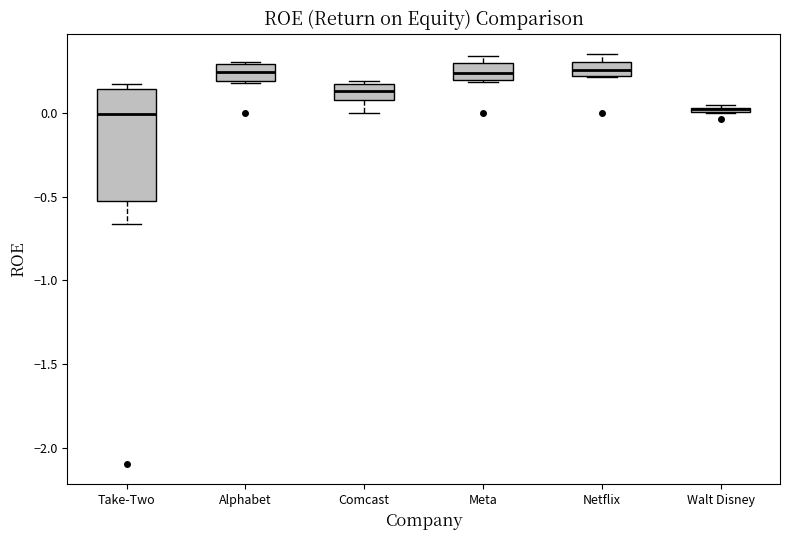

Which box is the tallest, from its lower edge to its upper edge?

Take-Two